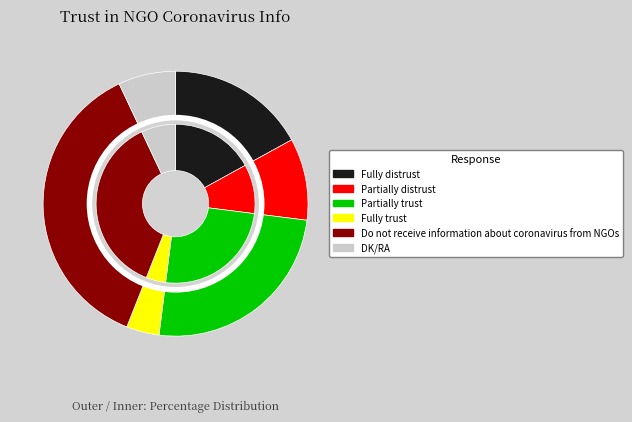

To the nearest percent, what portion does Fully trust represent?

4%